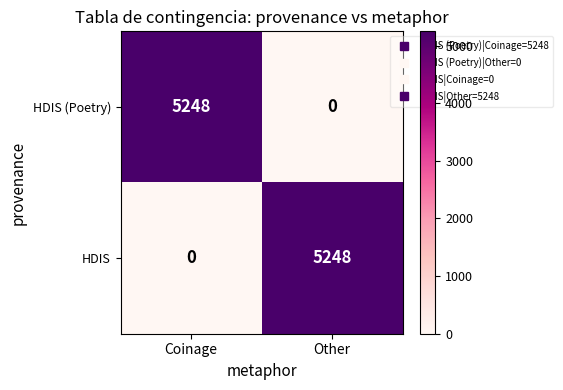

What is the total value across all series at Coinage?

5248